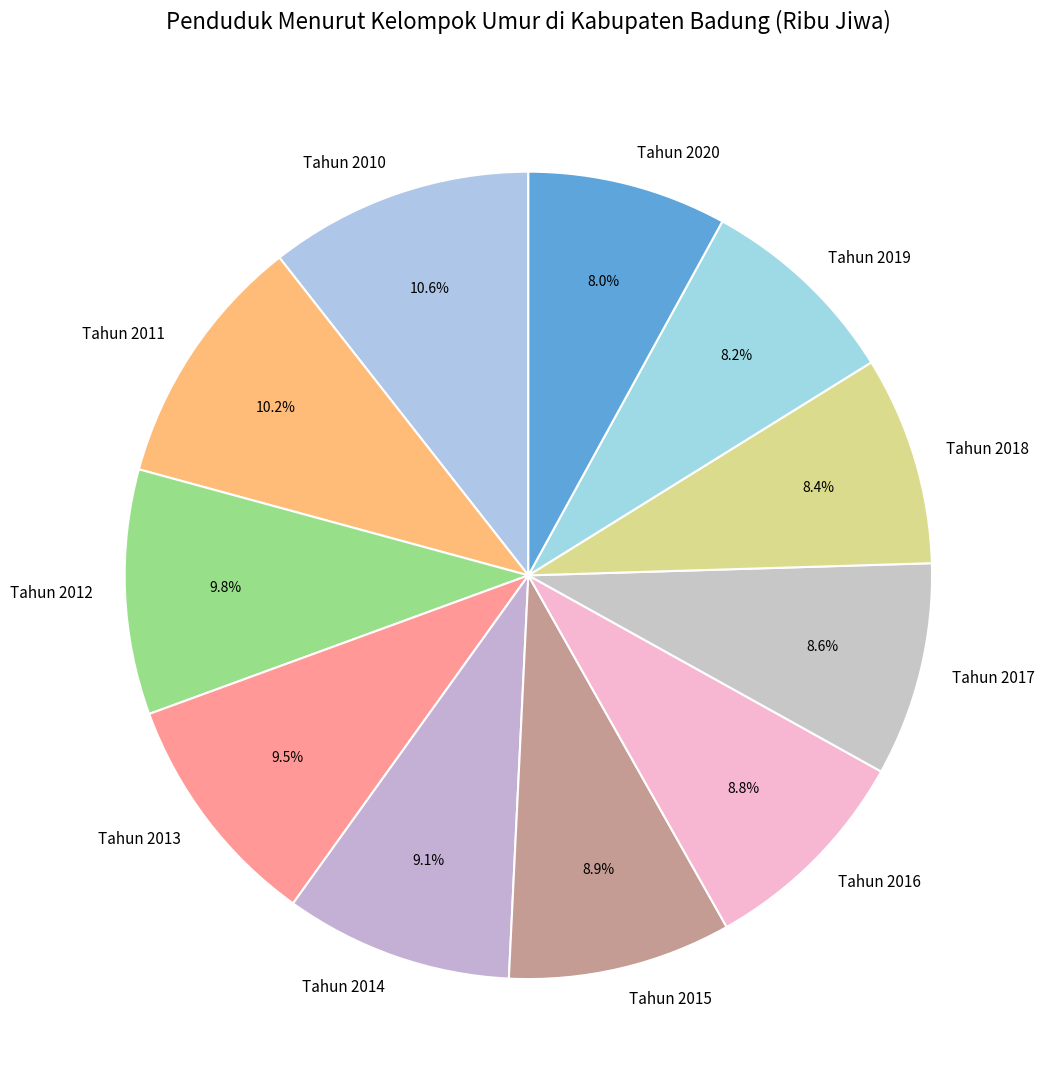

Combined, do Tahun 2014 and Tahun 2015 account for over 50%?

No